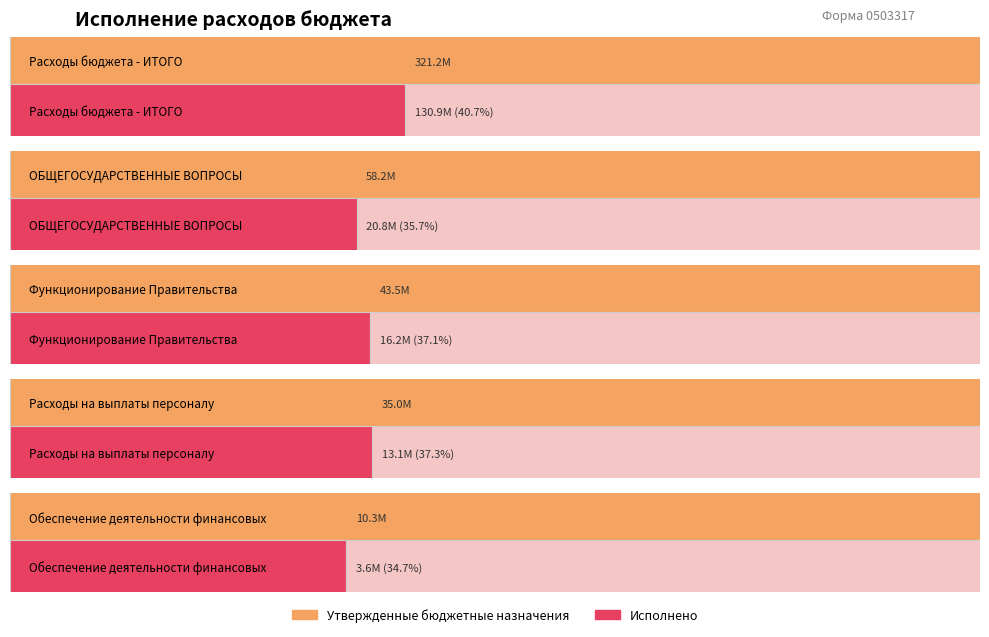

At which category is the sum across all series the highest?

Расходы бюджета - ИТОГО